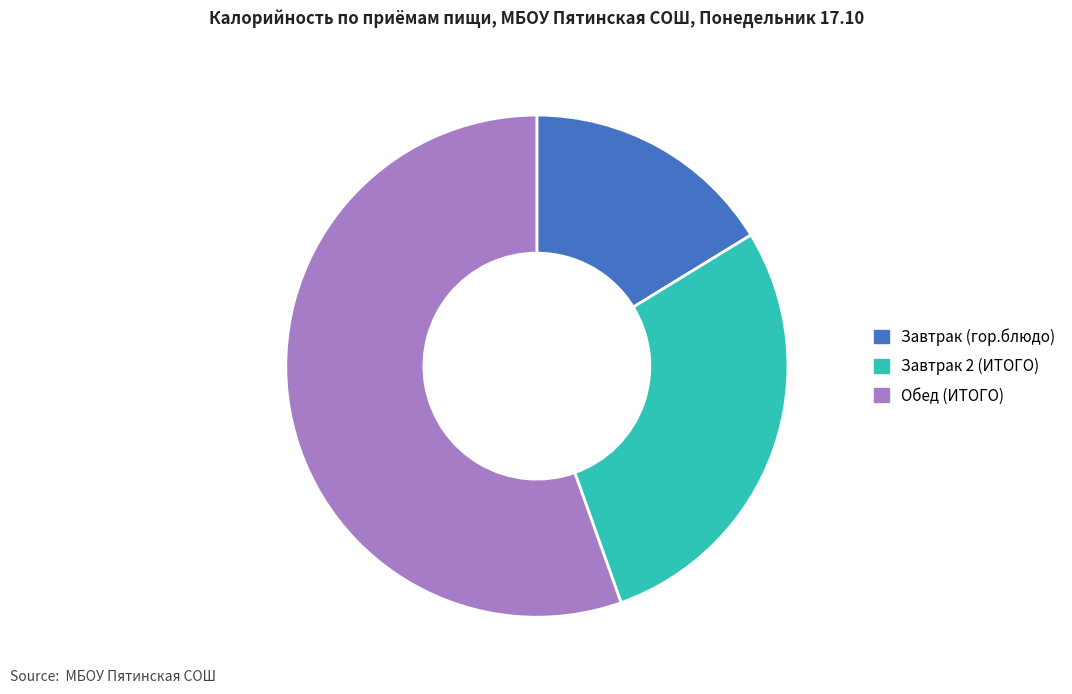

Is the sum of Завтрак (гор.блюдо) and Завтрак 2 (ИТОГО) greater than half?

No